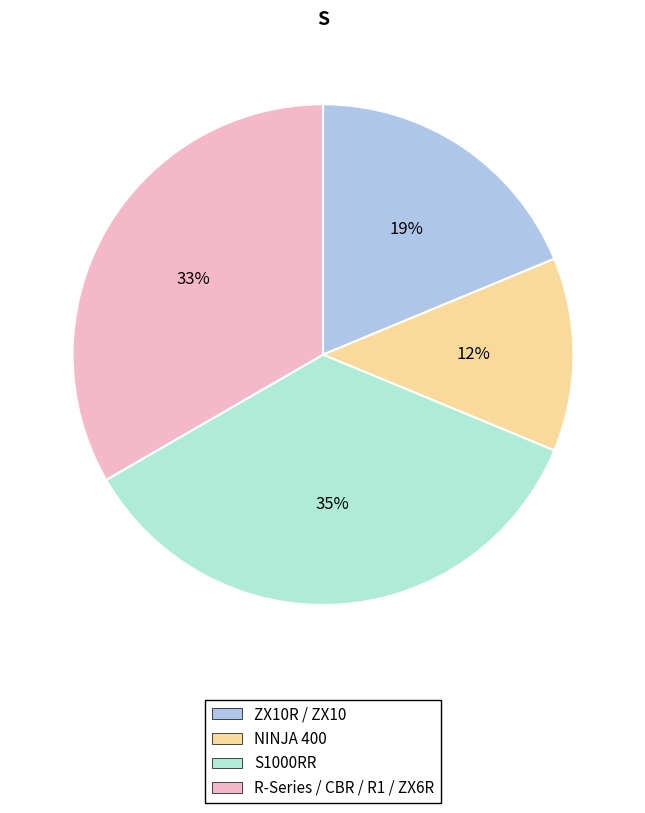

To the nearest percent, what is the average slice percentage?

25%